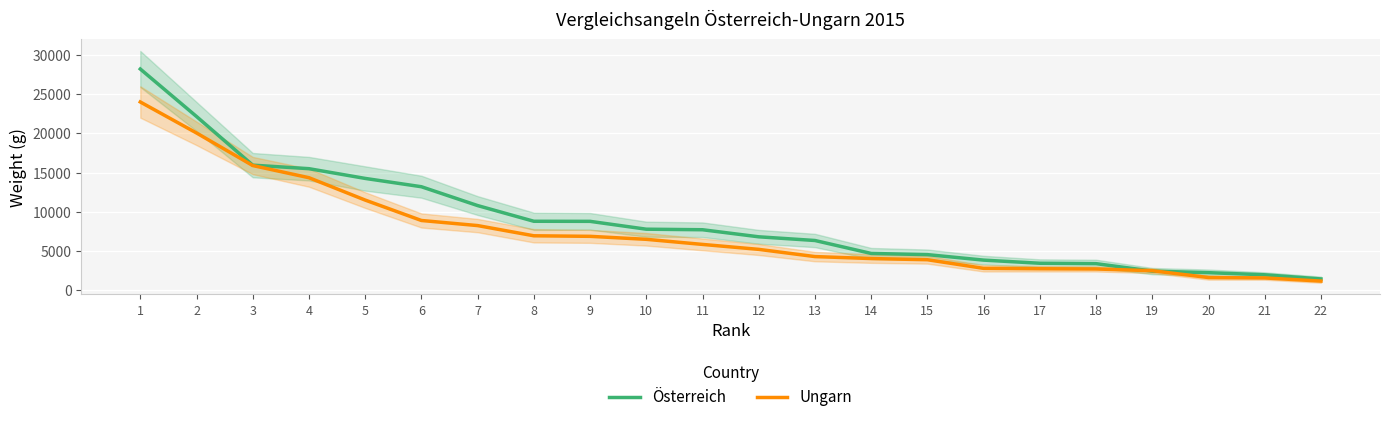

At 13, list the series in order from smallest to largest.

Ungarn, Österreich